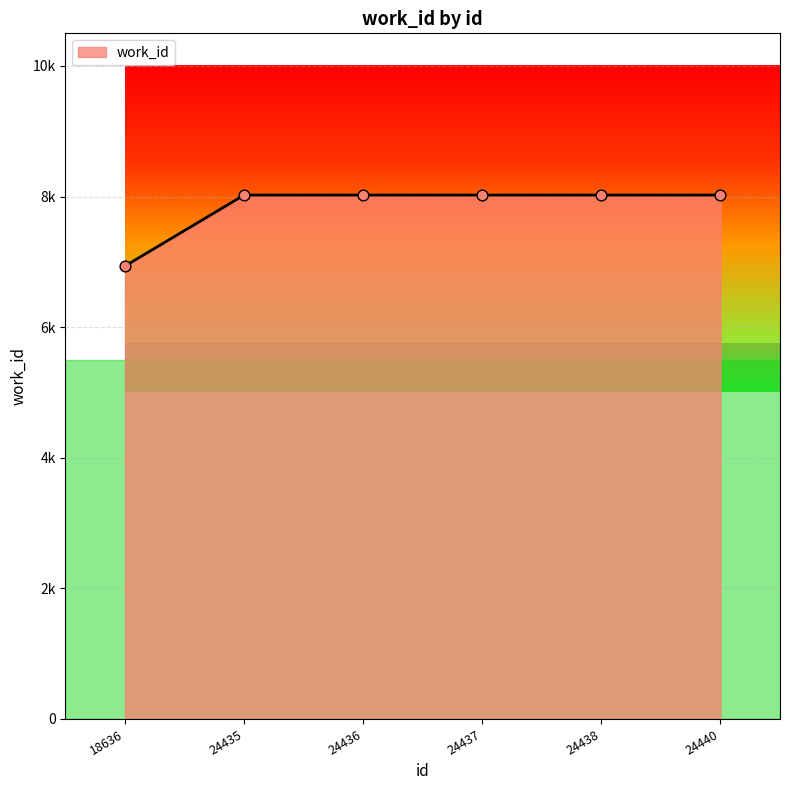

Which has a higher value, 24435 or 24437?

24435